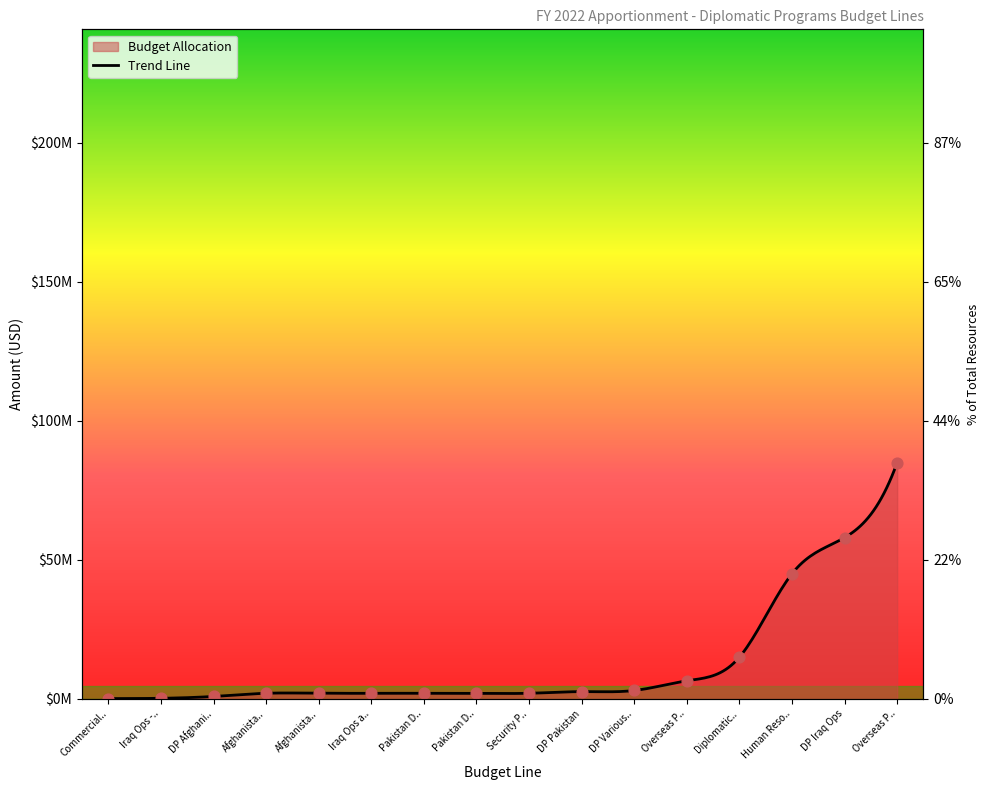

What is the ratio of the value at Iraq Ops -.. to the value at Pakistan D..?

0.1